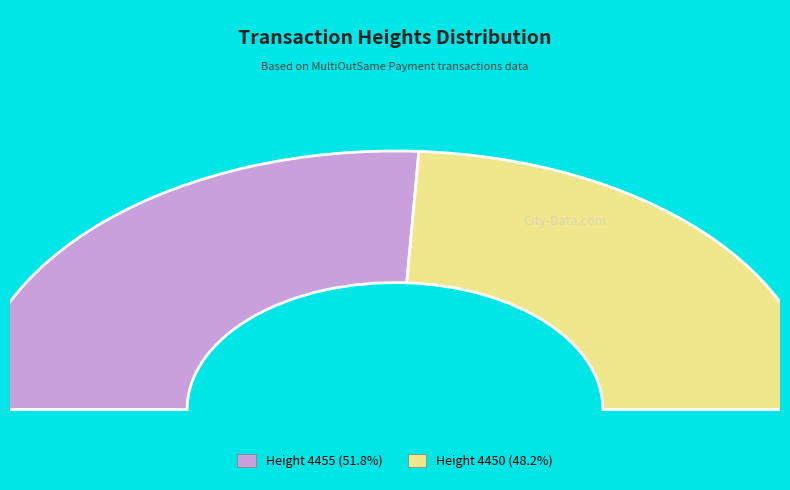

What portion of the pie excludes 4455?

48.2%